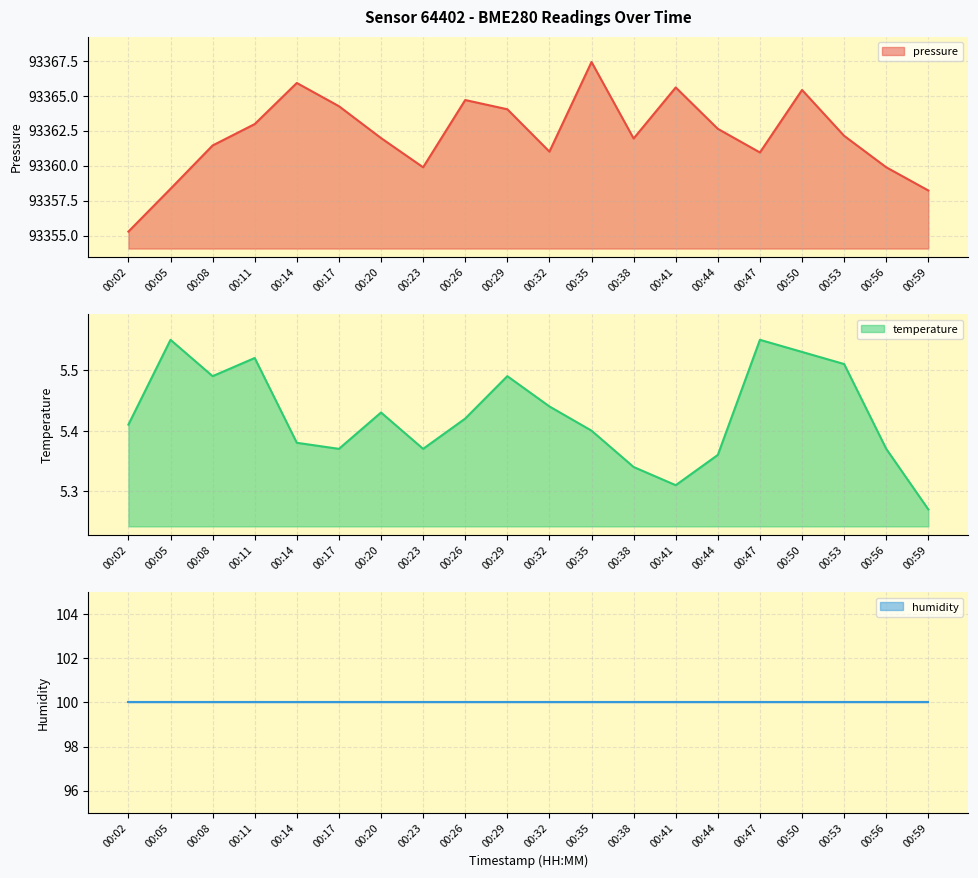

Does the chart have visible grid lines?

Yes